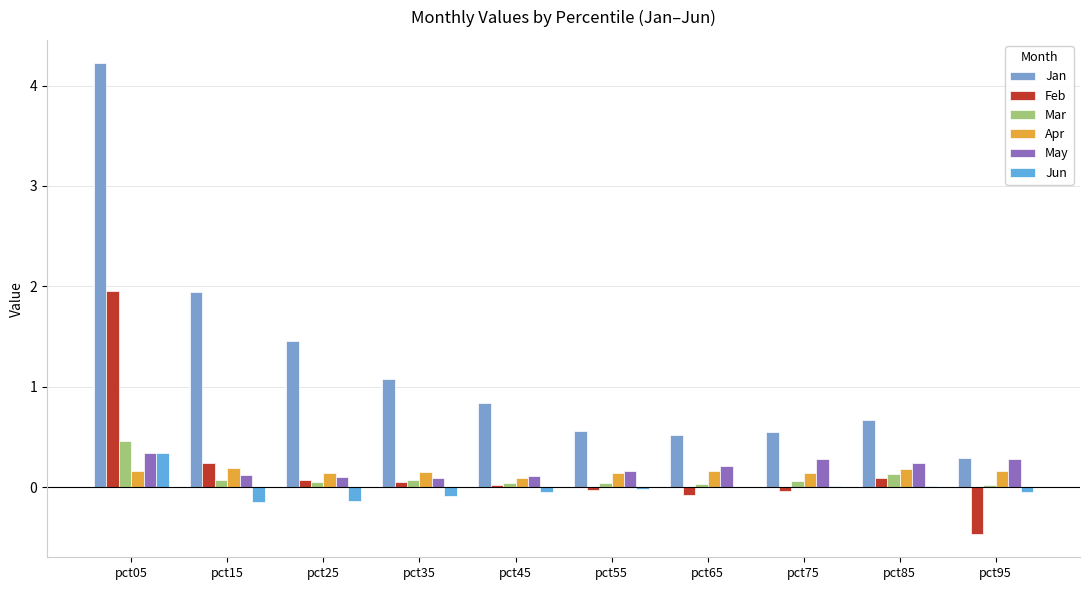

Rank the categories by Feb value from highest to lowest.

pct05, pct15, pct85, pct25, pct35, pct45, pct55, pct75, pct65, pct95